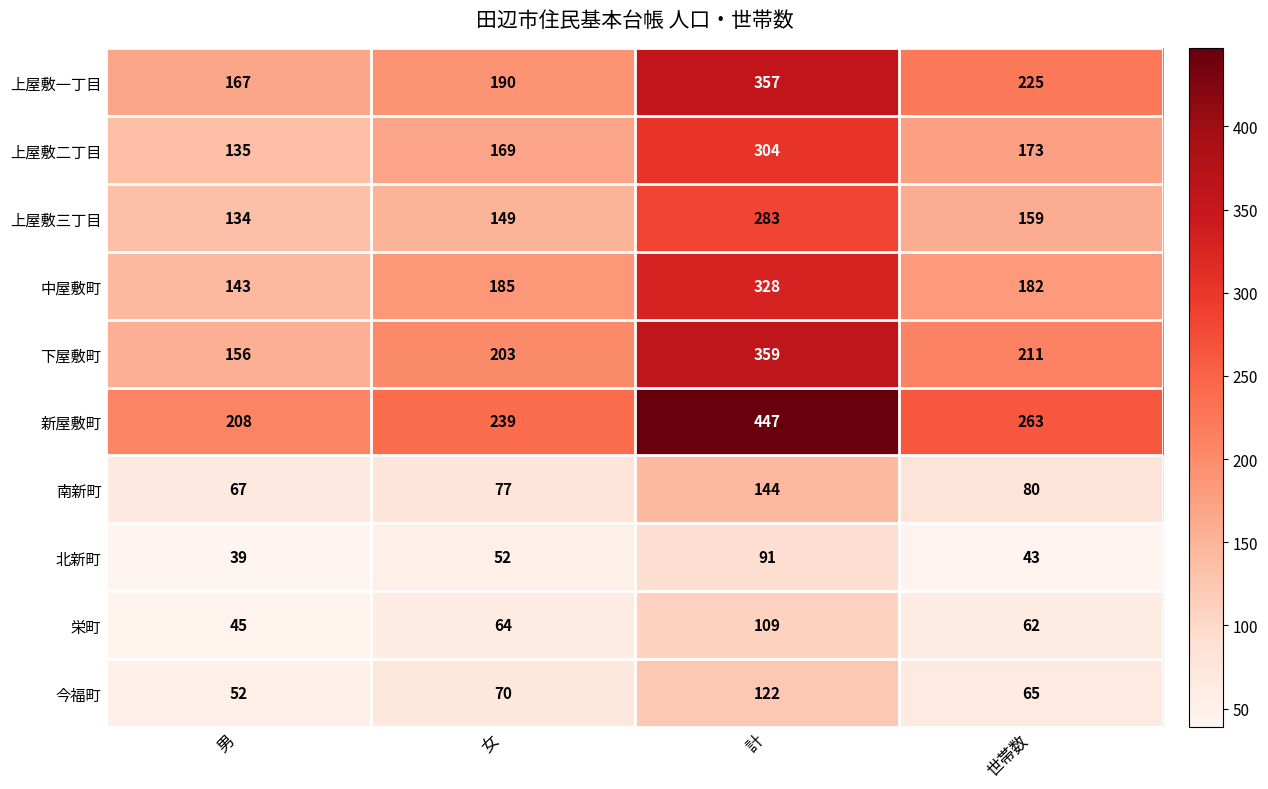

At which label is 上屋敷一丁目 closest to 262?

世帯数